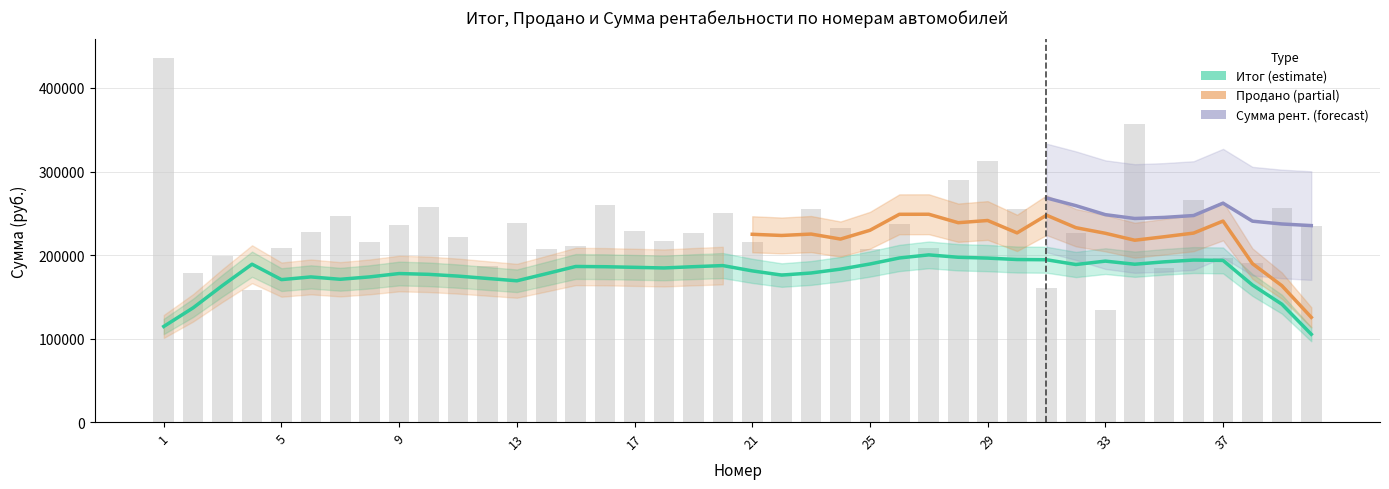

At which label does Сумма рентабельности first exceed 44403?

1